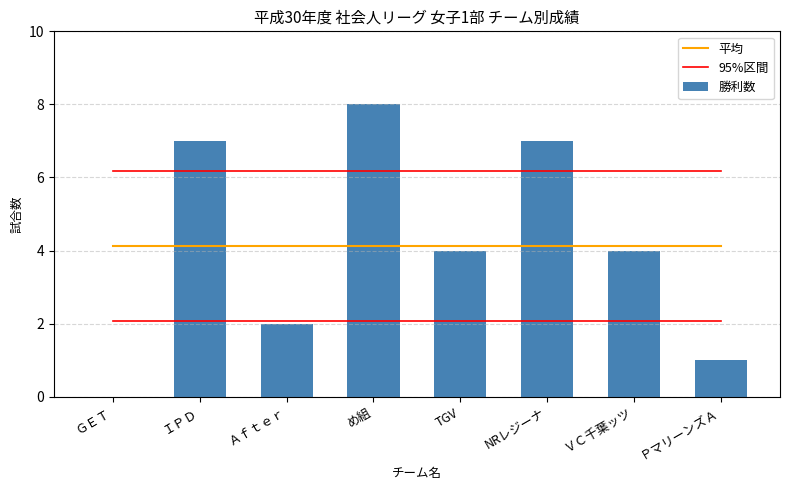

What position from the left is め組?

4